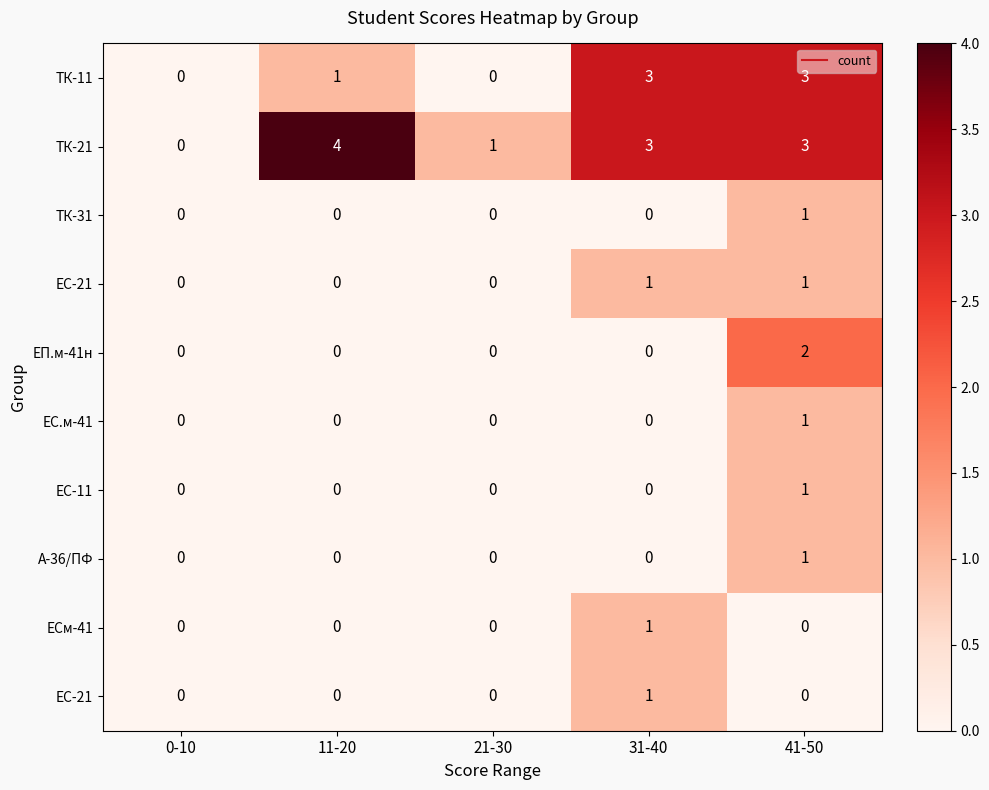

Is it true that ТК-31 equals 0 at 41-50?

False